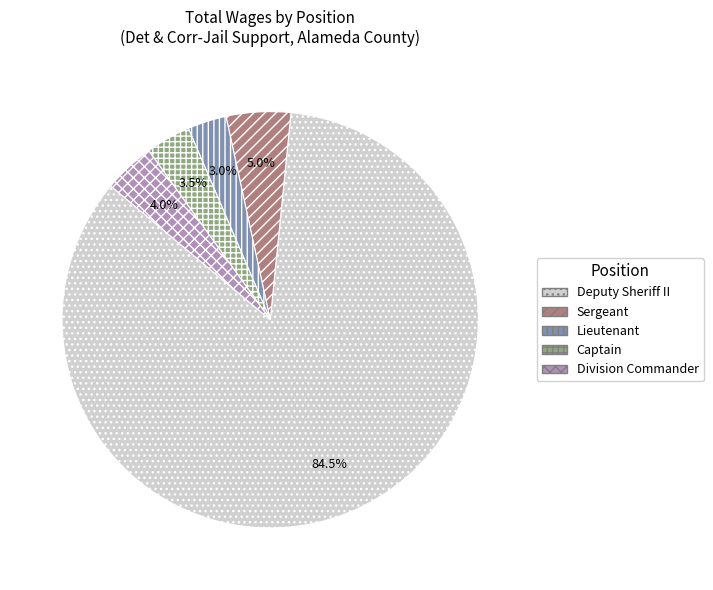

To the nearest percent, what portion does Captain represent?

3%